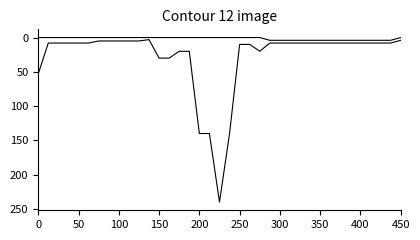

Does the chart have visible grid lines?

No